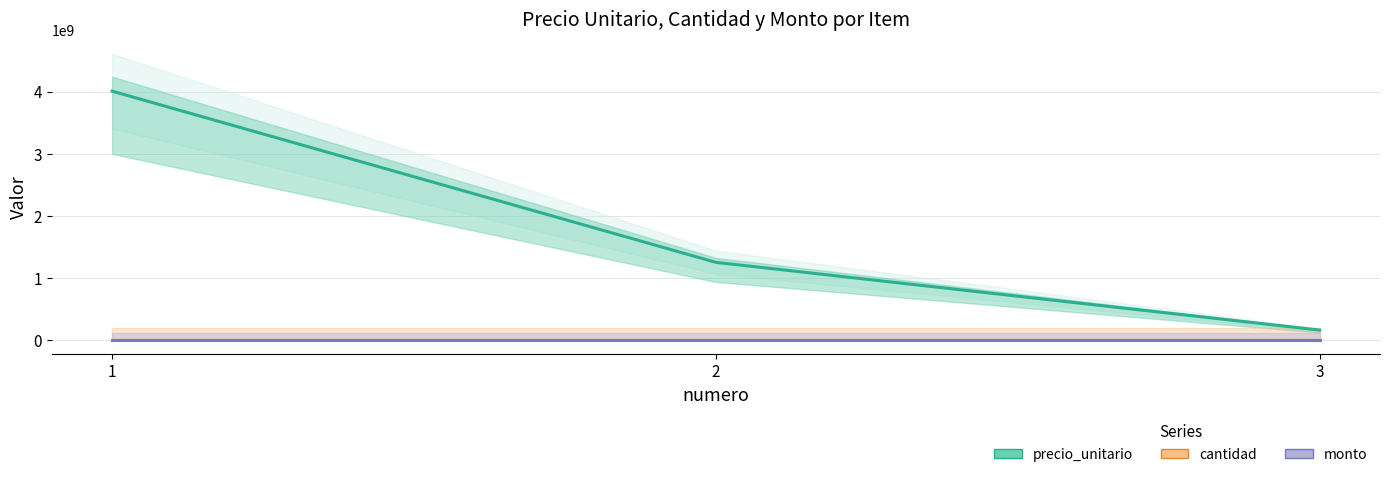

Is it true that monto equals 0 at 3?

True